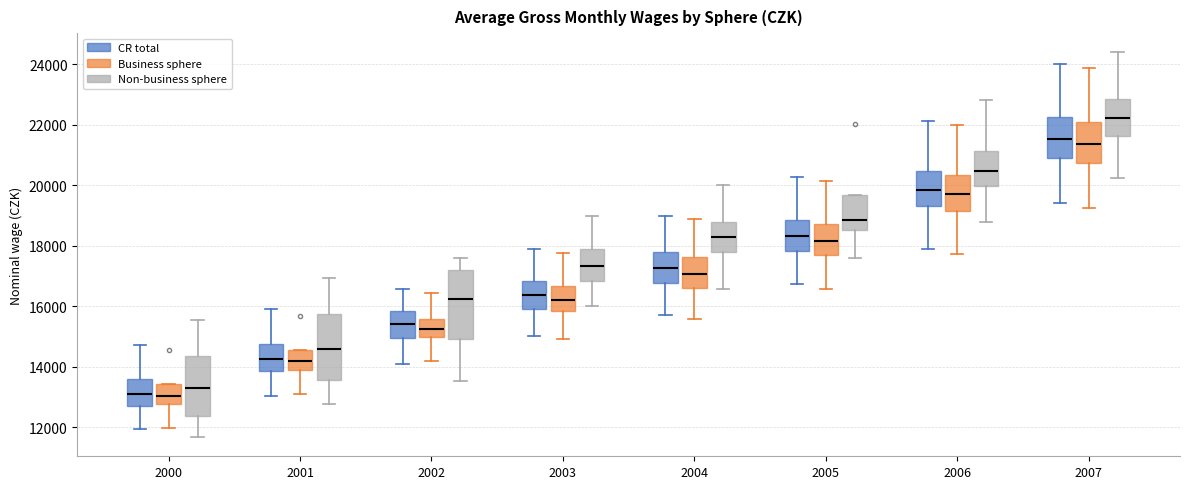

Where does the median line of the box for 2007 (Business sphere) sit on the y-axis? The values are not printed on the chart, so give them approximately, as read against the axis.

21400